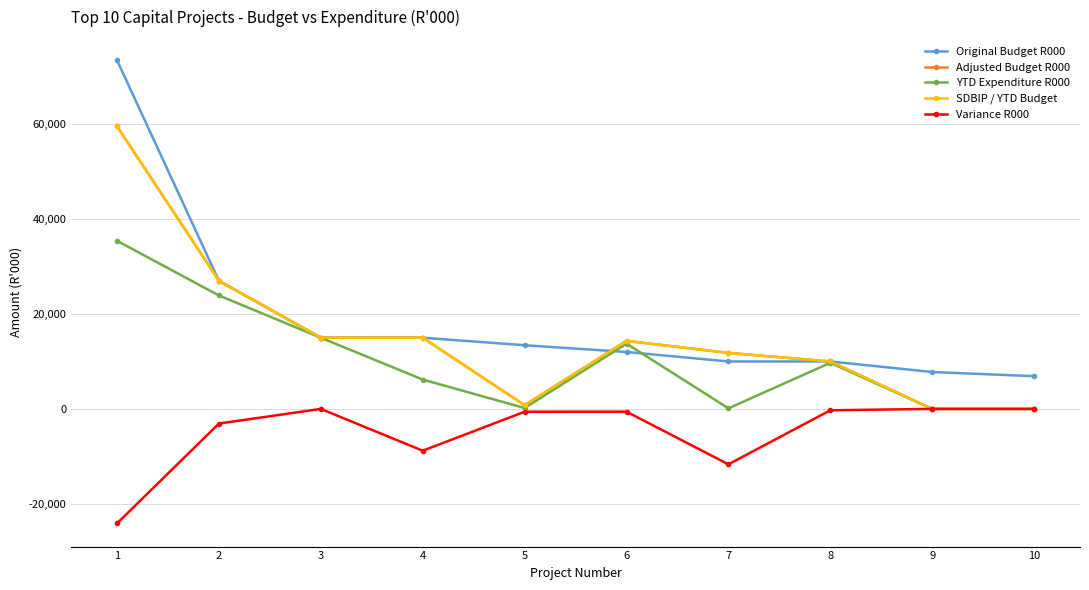

Is this an area chart (filled region under the line)?

No